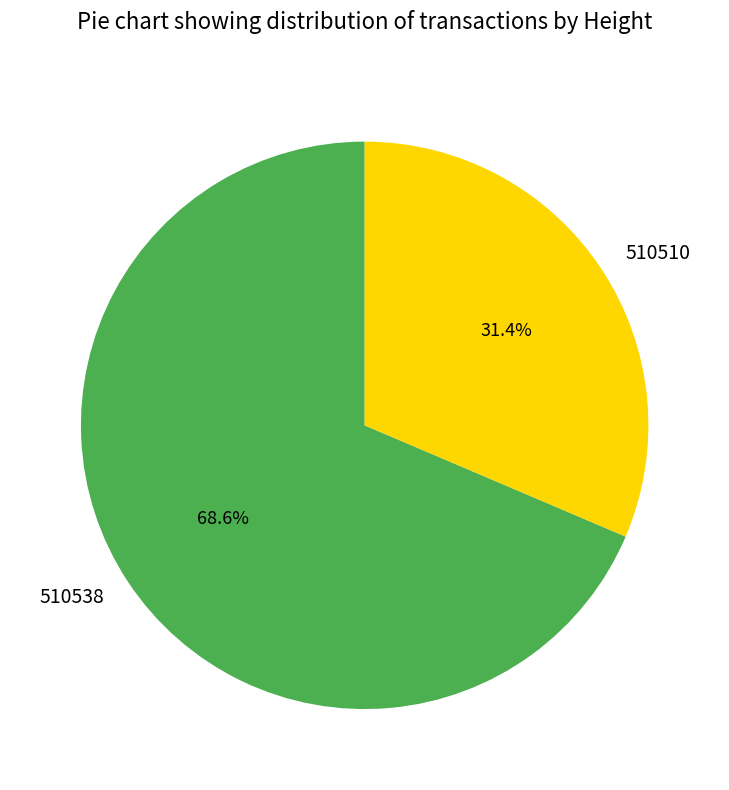

The 510538 slice represents 80% of the pie. True or false?

False